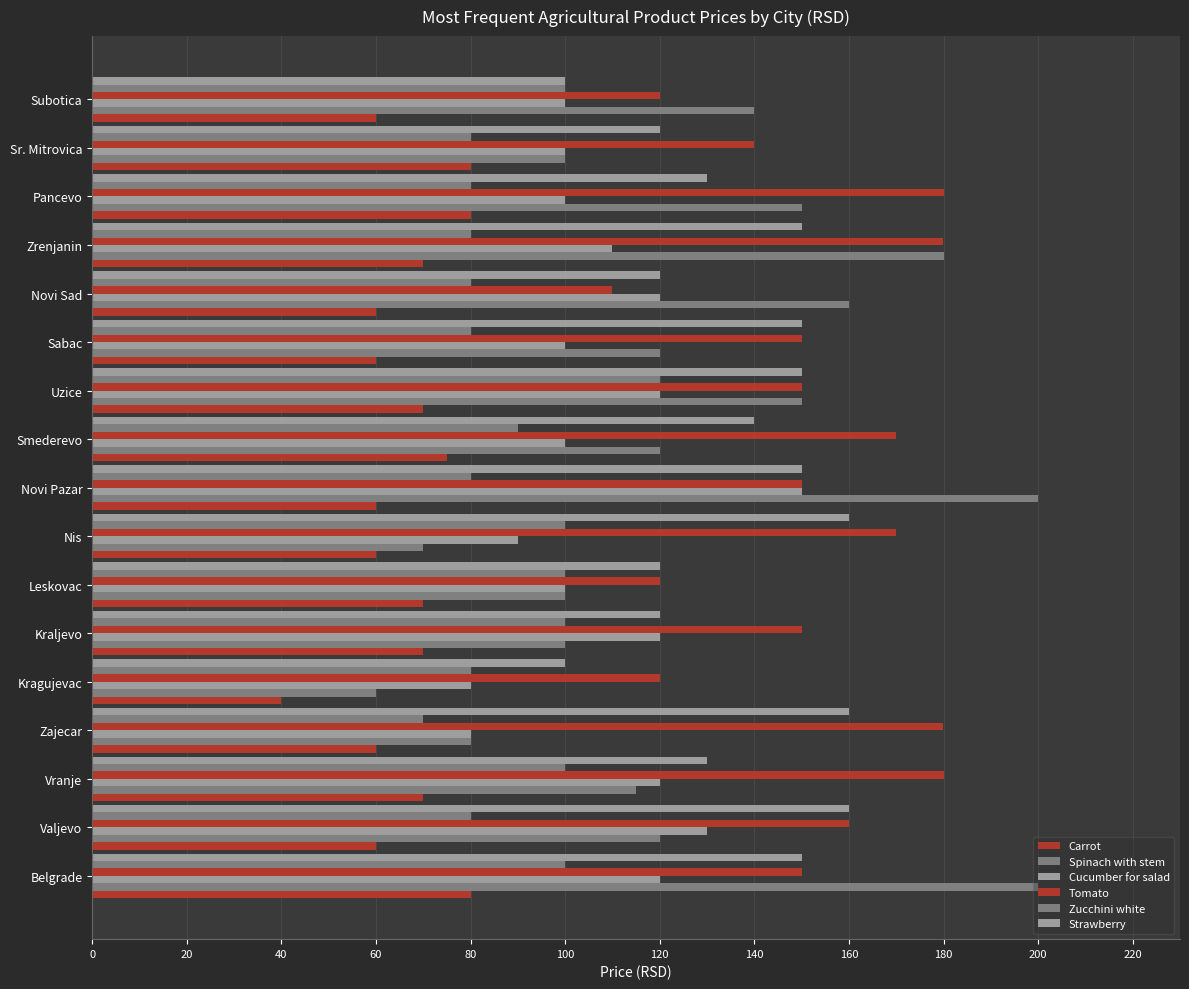

How many series are shown in this chart?

6